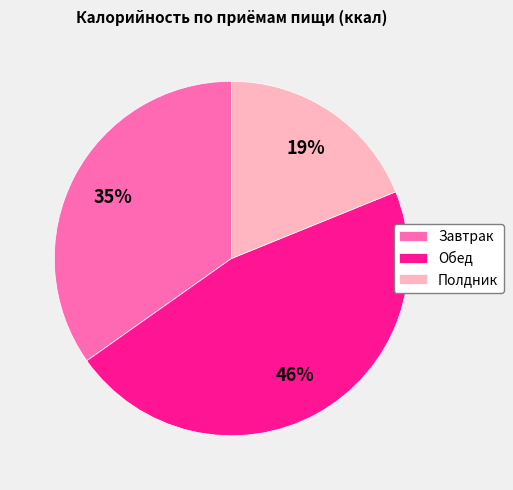

To the nearest percent, what is the difference between the Обед and Полдник slice percentages?

27%